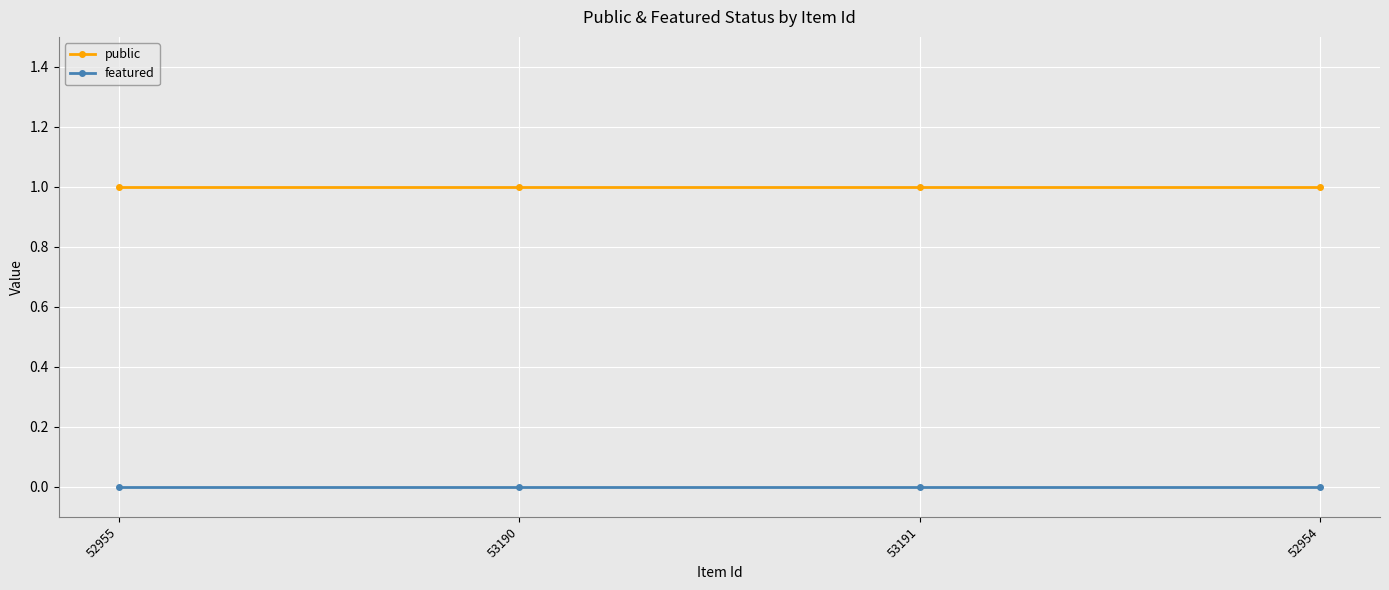

Reading left to right, what are all the values shown in this chart?

public: 1	1	1	1
featured: 0	0	0	0